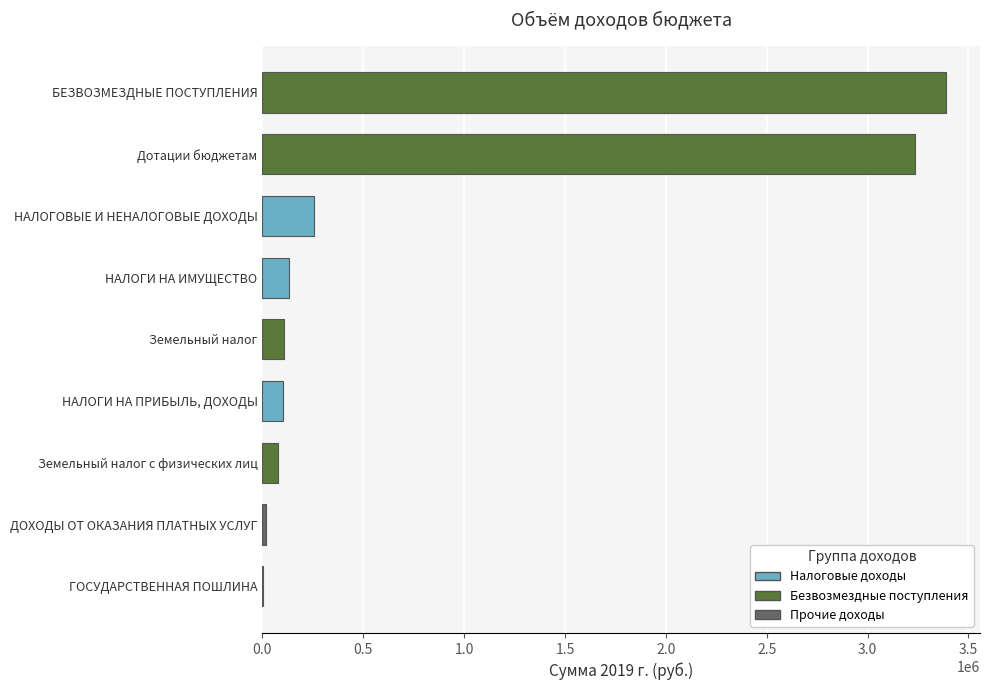

Is it true that the value at БЕЗВОЗМЕЗДНЫЕ ПОСТУПЛЕНИЯ is 5002410?

False